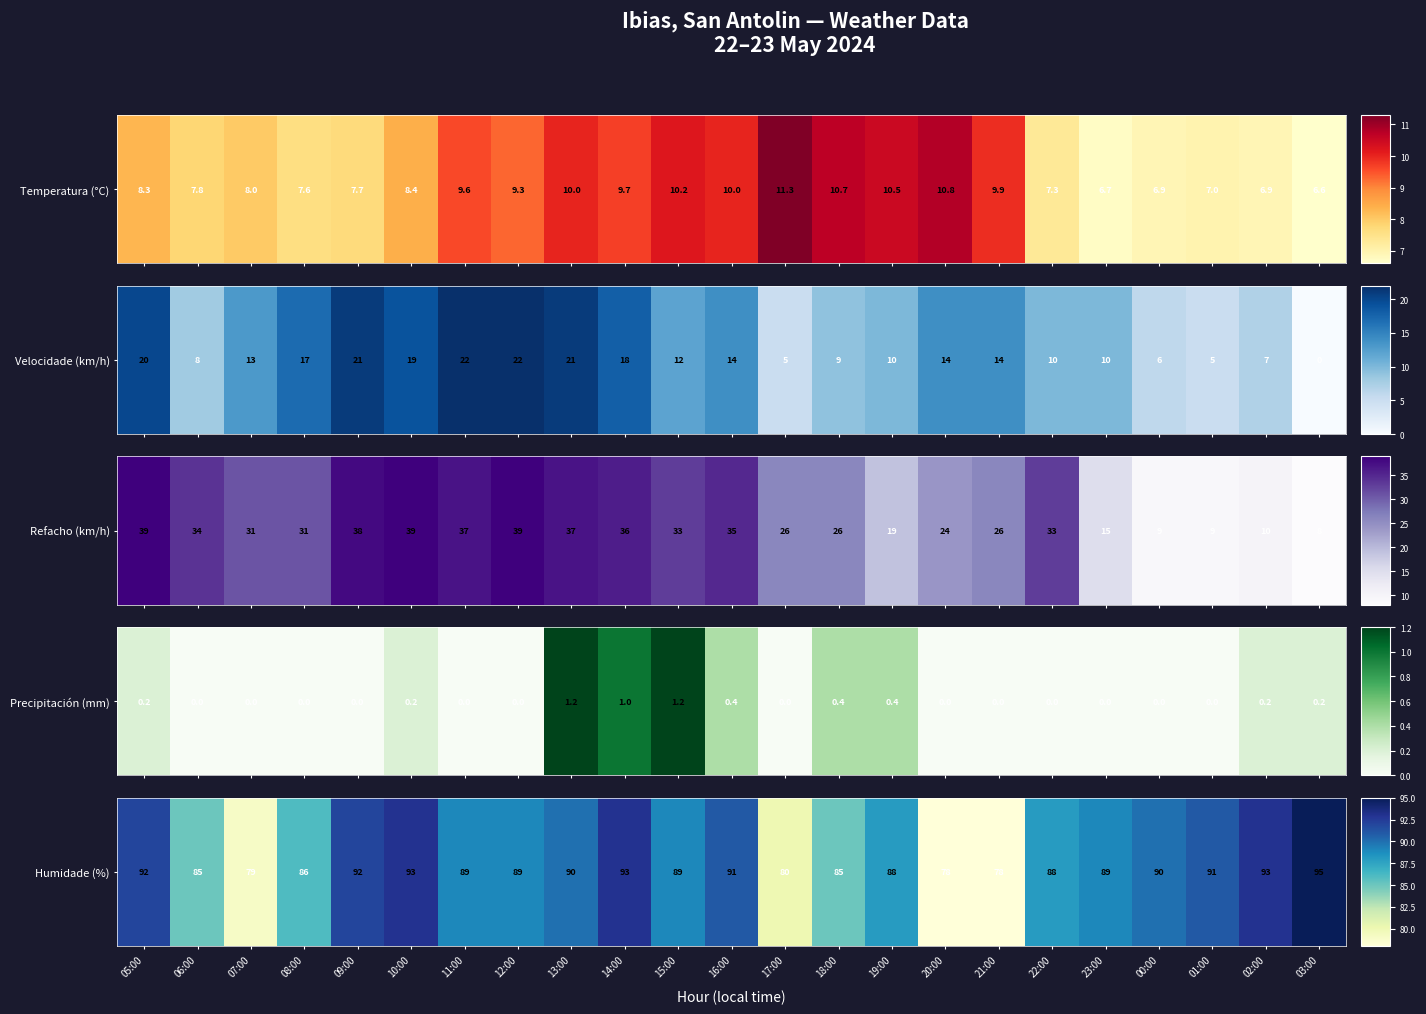

What is the difference between the maximum and minimum values?

17